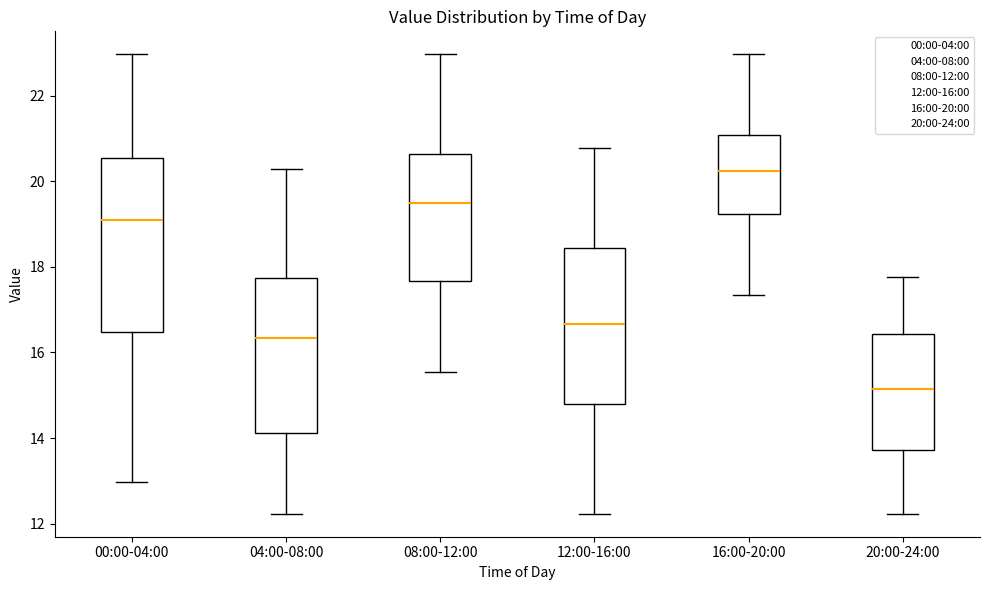

Which box is the tallest, from its lower edge to its upper edge?

00:00-04:00